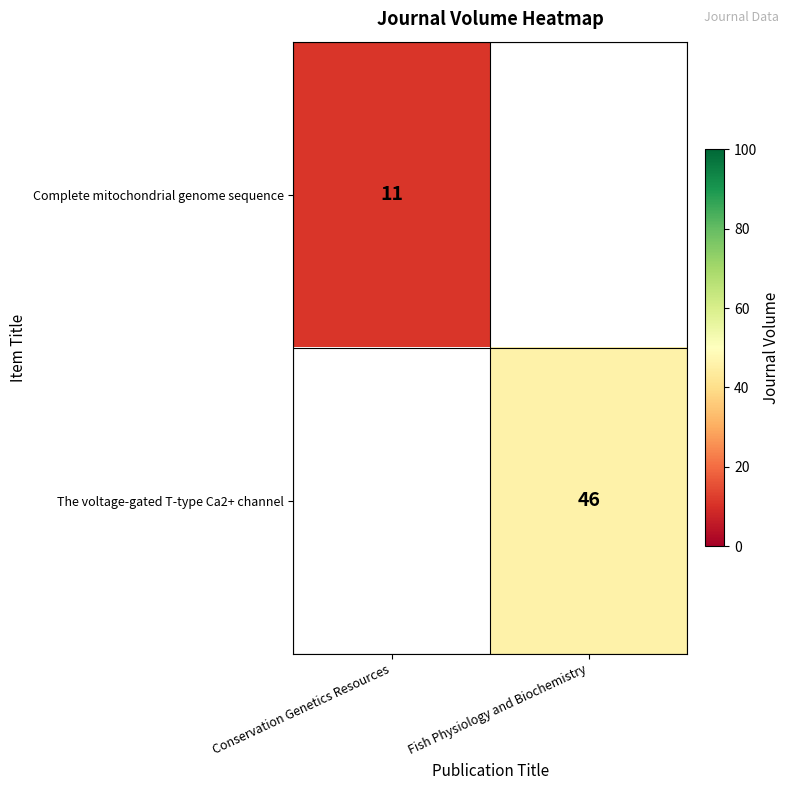

The value of Complete mitochondrial genome sequence at Conservation Genetics Resources is 5. True or false?

False